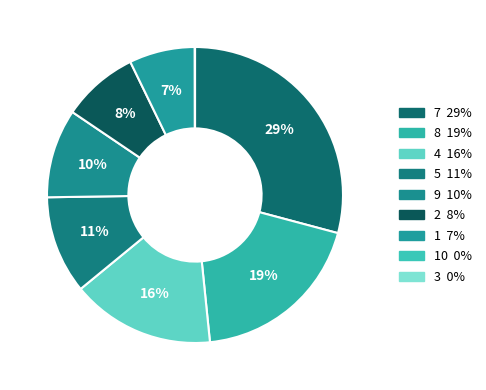

Which slice is the largest?

7